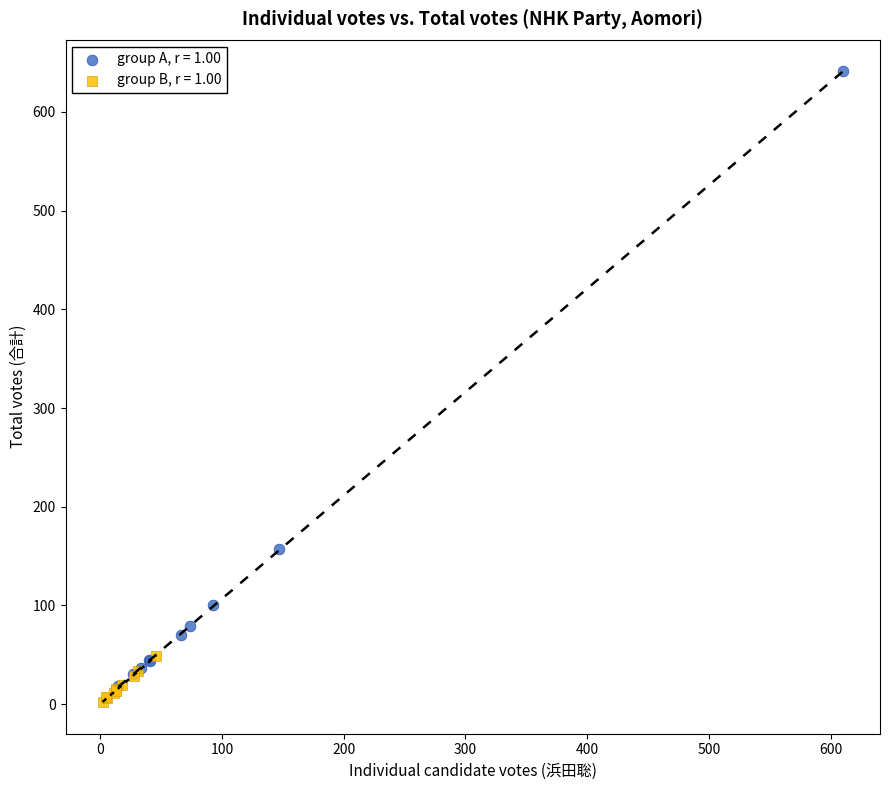

Which series reaches the maximum Y coordinate?

group A, r = 1.00